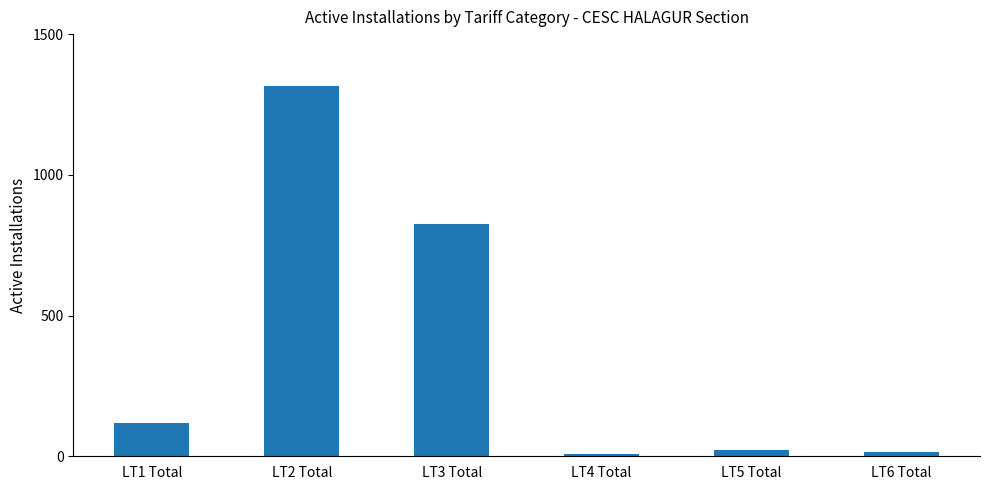

Does the chart contain any negative values?

No